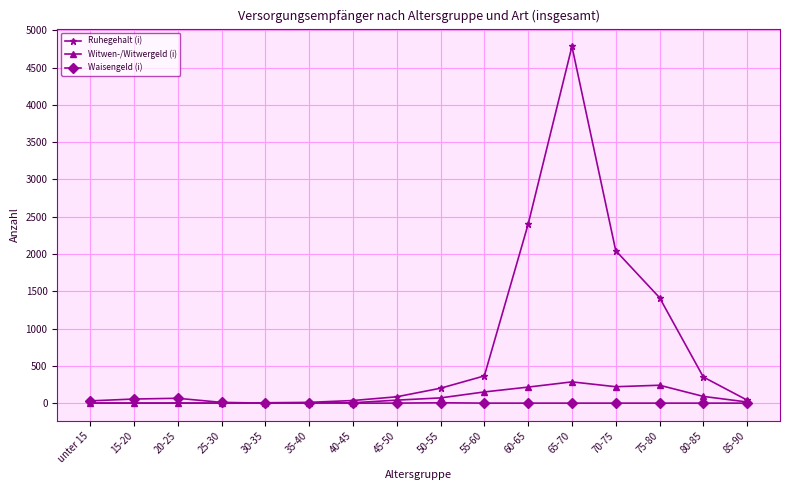

In Waisengeld (i), how many points are higher than both neighbors (excluding endpoints)?

3